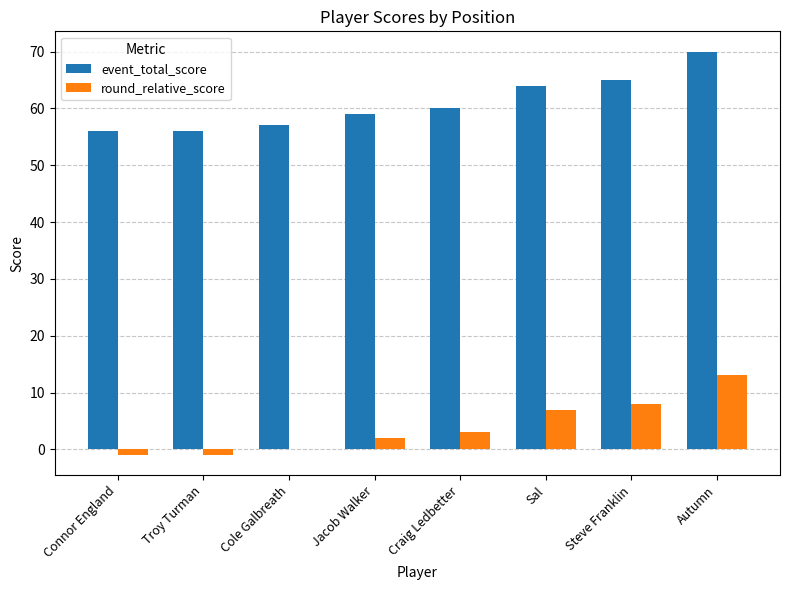

Read the round_relative_score value at Steve Franklin, to the nearest 10.

10